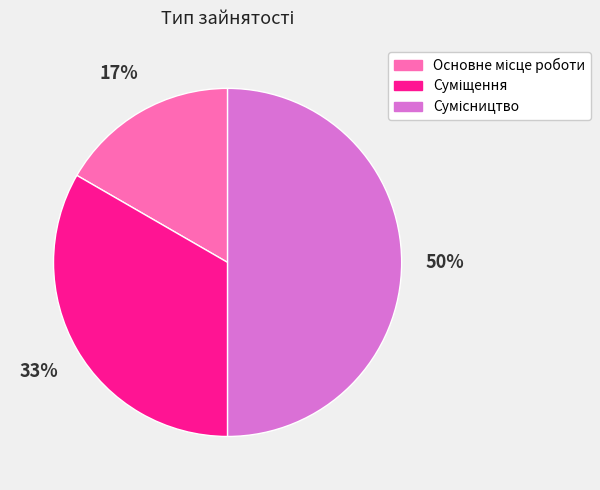

To the nearest percent, what is the difference between the largest and smallest slice percentages?

33%